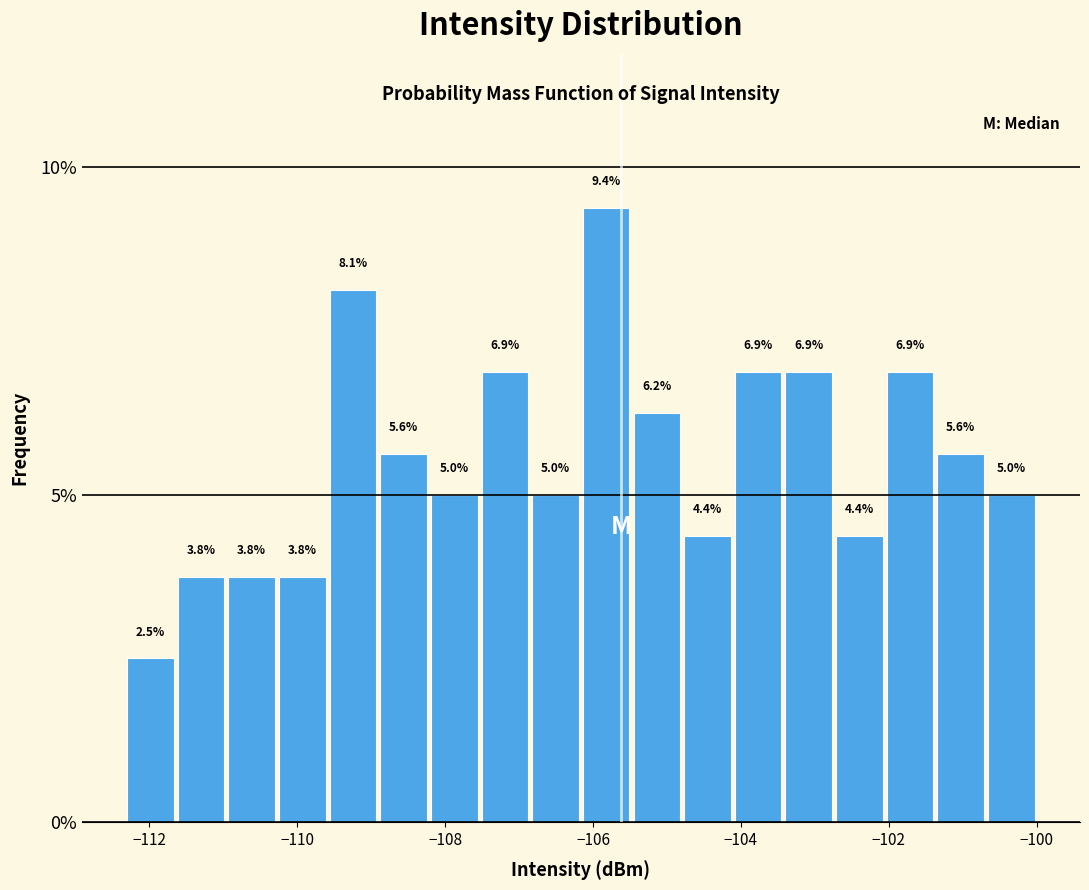

Around what value on the x-axis is the tallest bar? Give the approximate position of its centre, as read against the axis.

-105.8